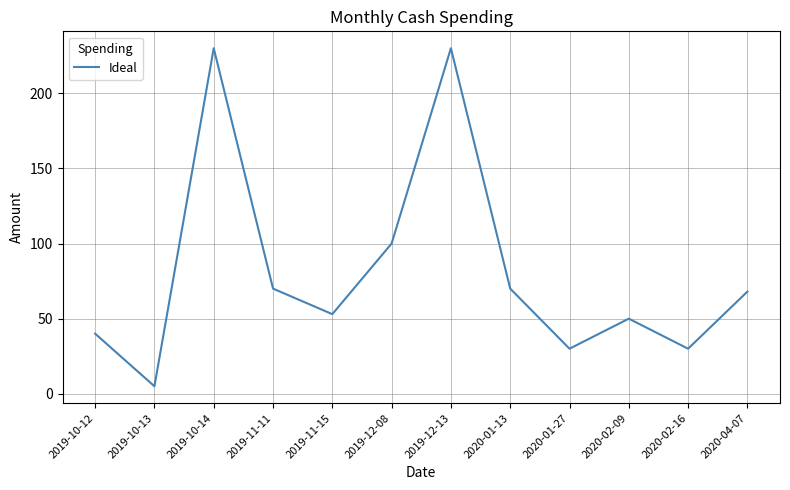

What is the maximum value shown in the chart?

230